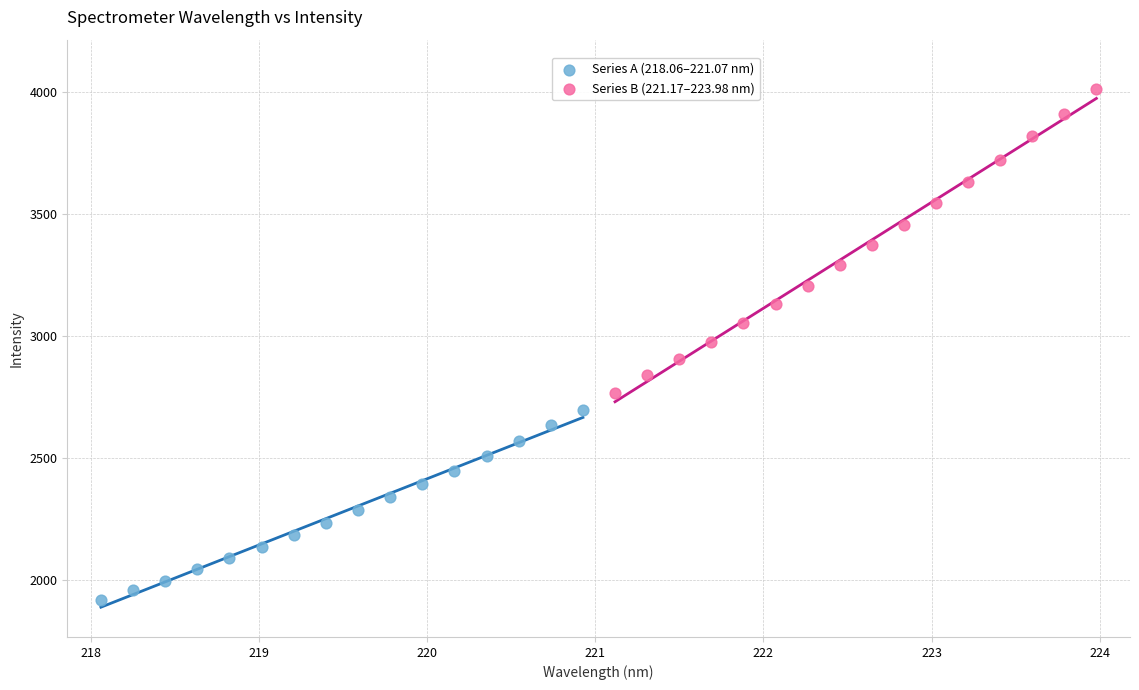

Which series has the largest Y range (max minus min)?

Series B (221.17–223.98 nm)